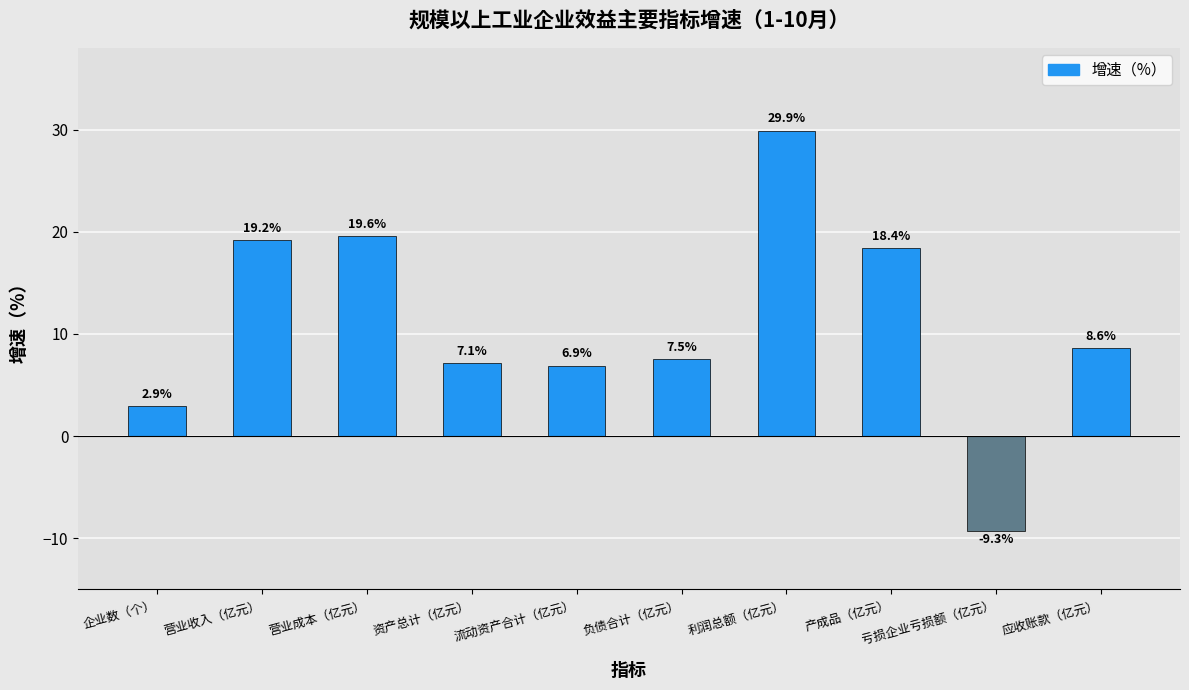

What is the change in value from 资产总计（亿元） to 负债合计（亿元）?

+0.4